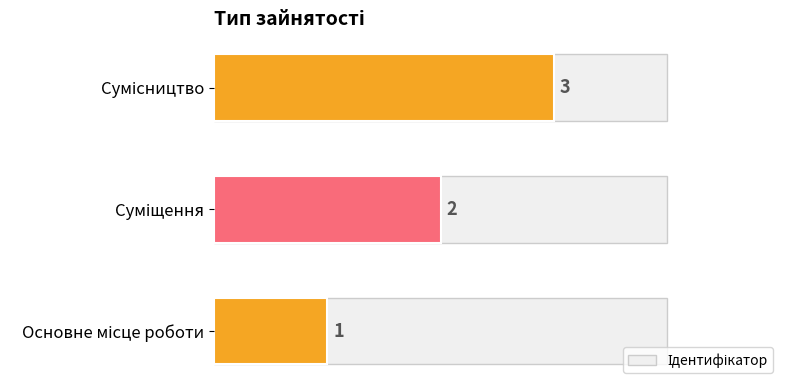

How many values are between 1 and 3?

3